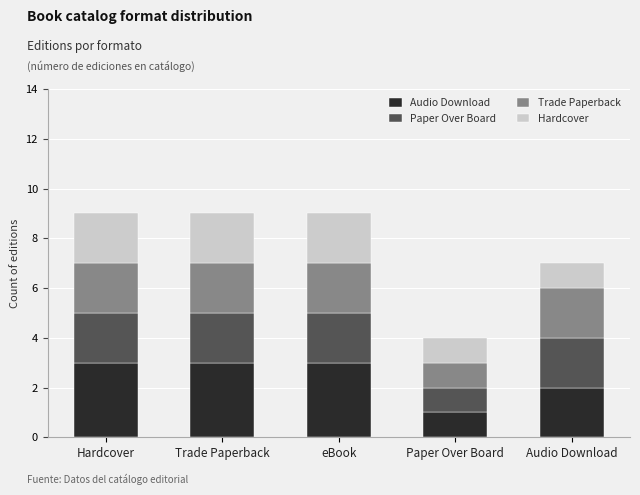

What is the total value across all series at Hardcover?

9